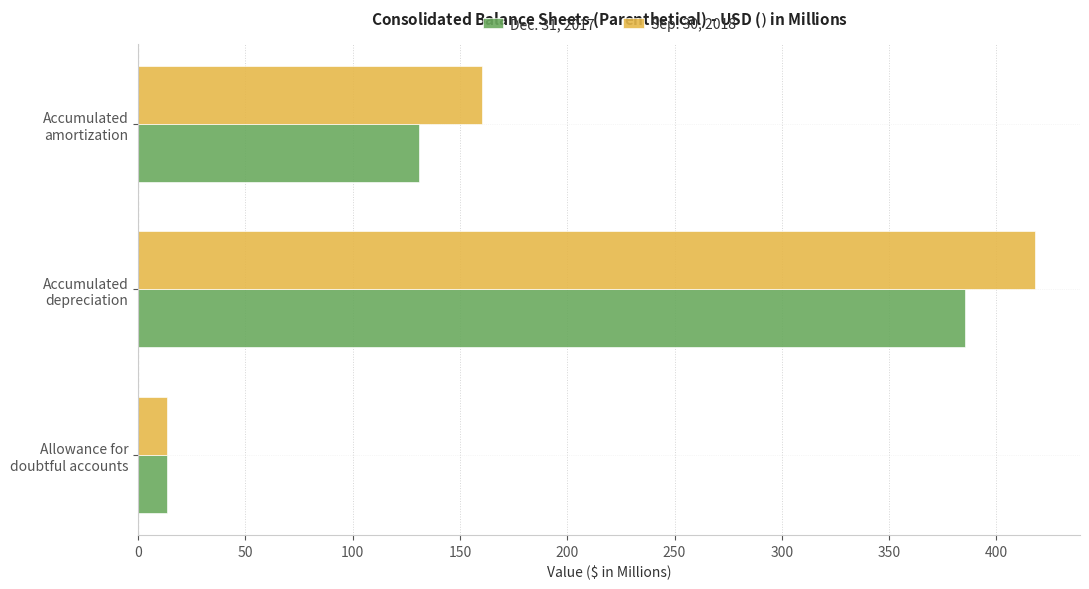

List the series in order of their peak value, highest first.

Sep. 30, 2018, Dec. 31, 2017